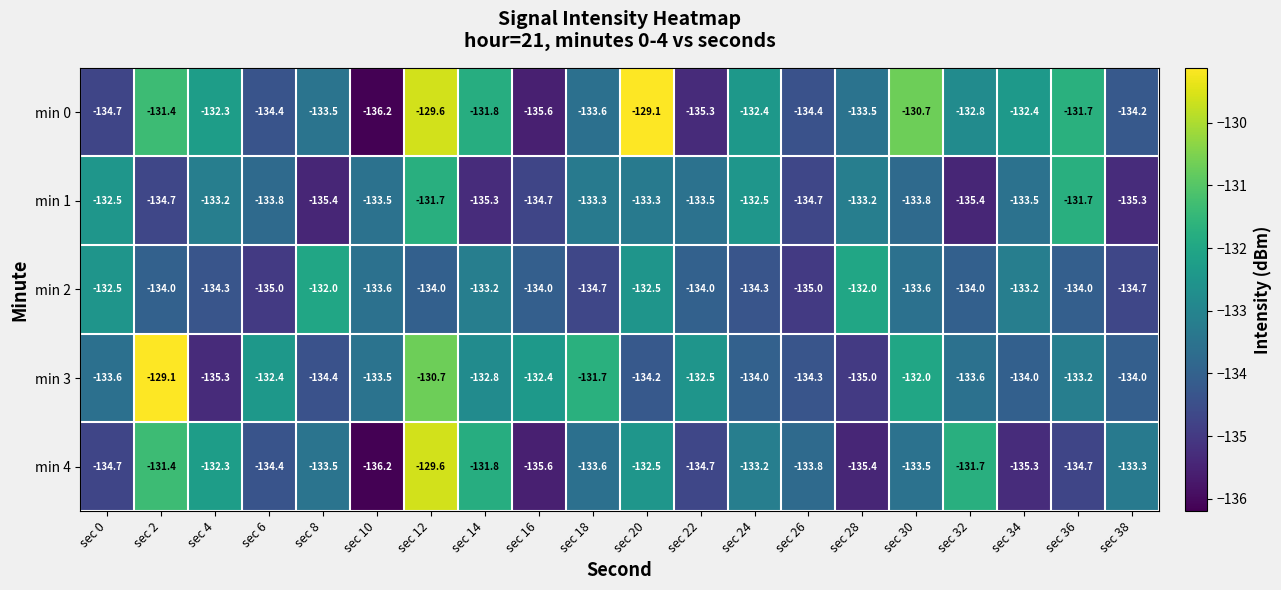

The min 2 series shows -185.0 at sec 32. True or false?

False